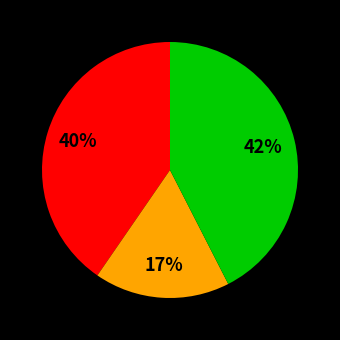

Does any single category account for the majority?

No